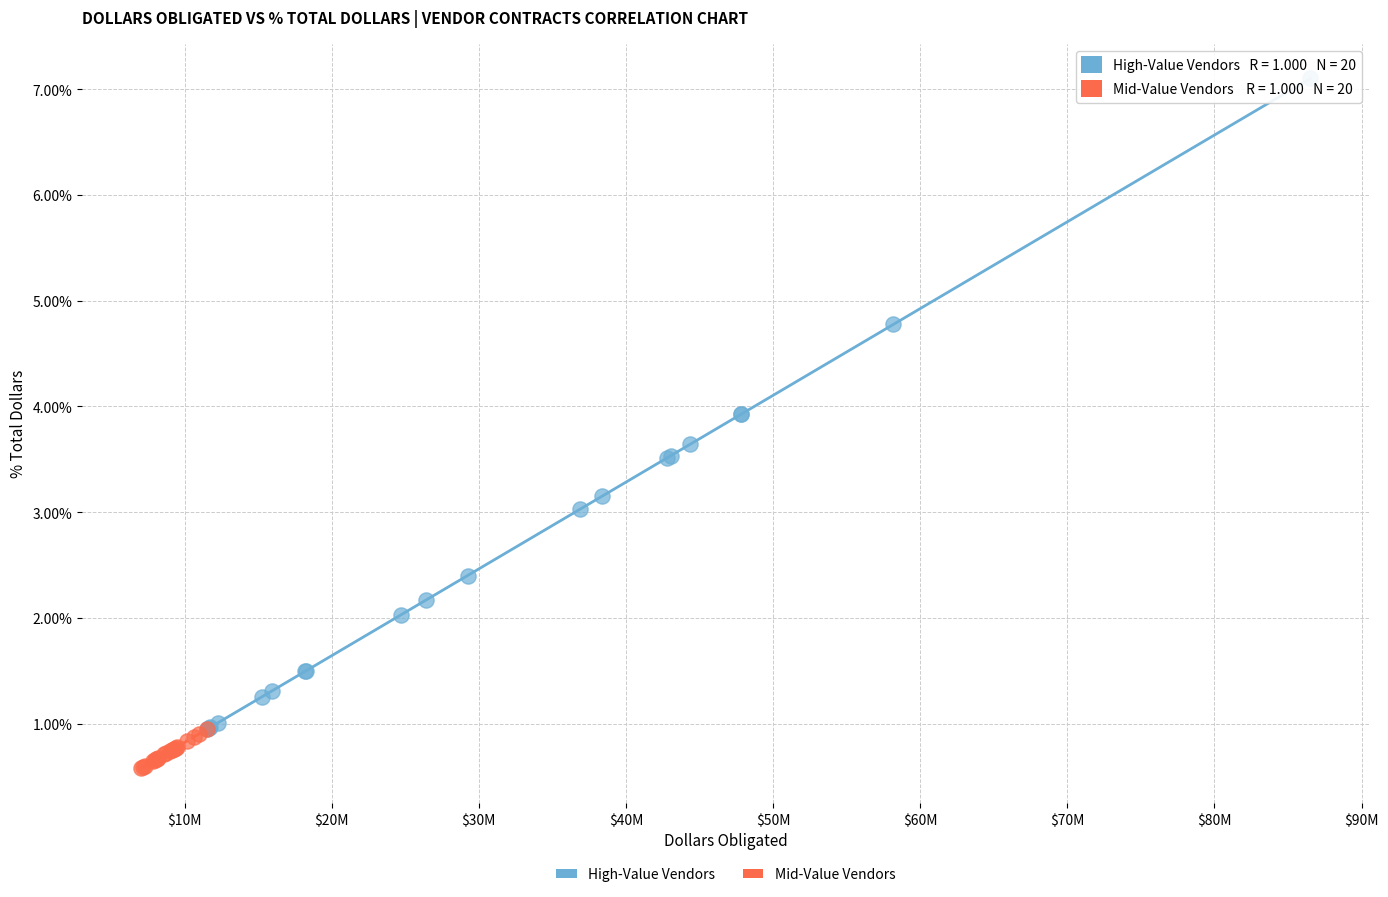

Which series contains the highest Y value?

High-Value Vendors